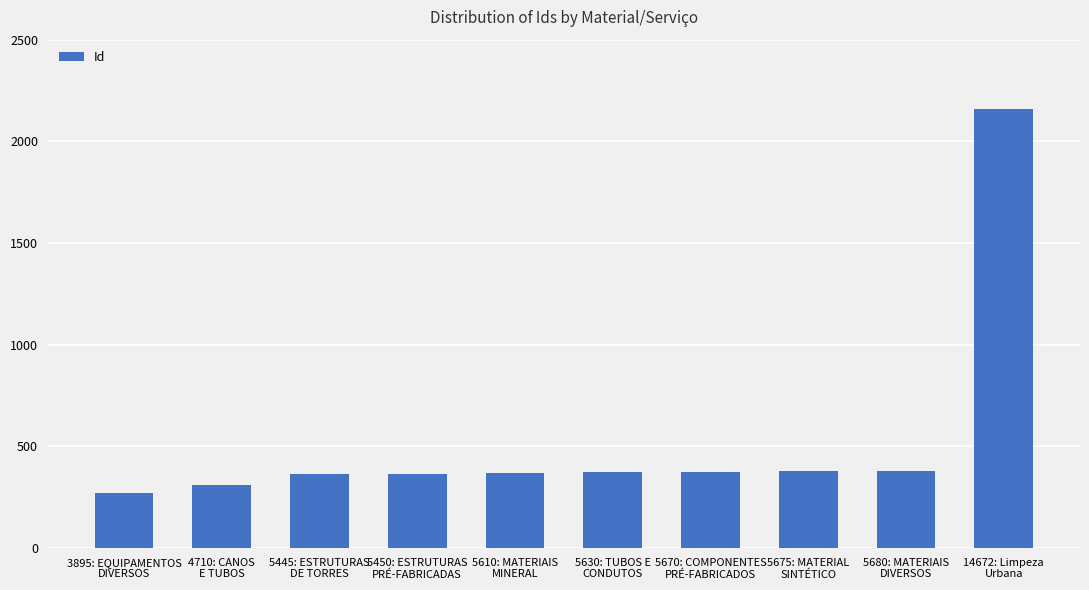

What is the sum of all values?

5344